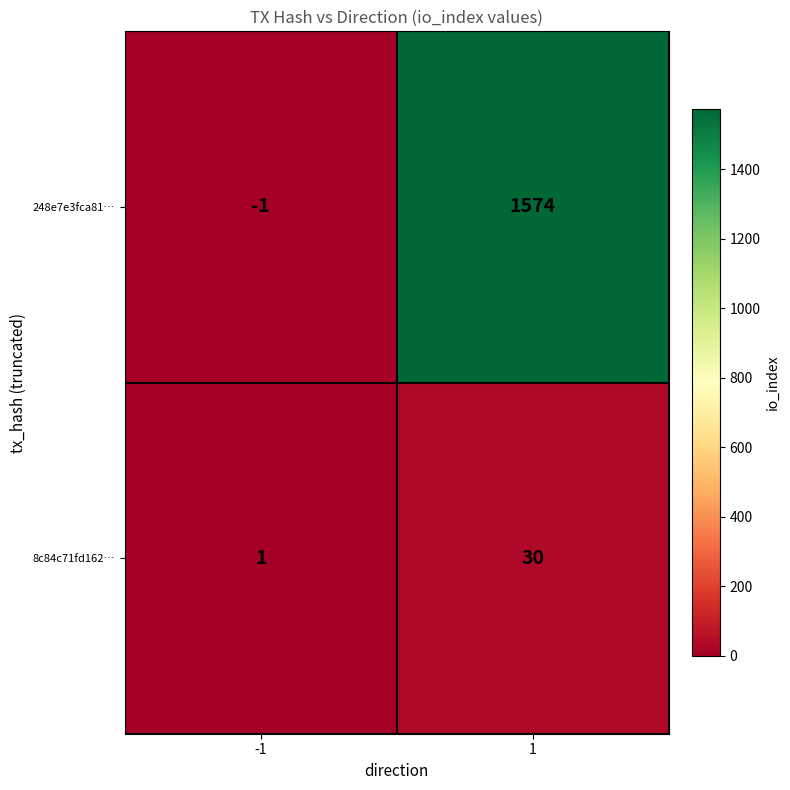

Rank the series at -1 from highest to lowest value.

8c84c71fd162…, 248e7e3fca81…